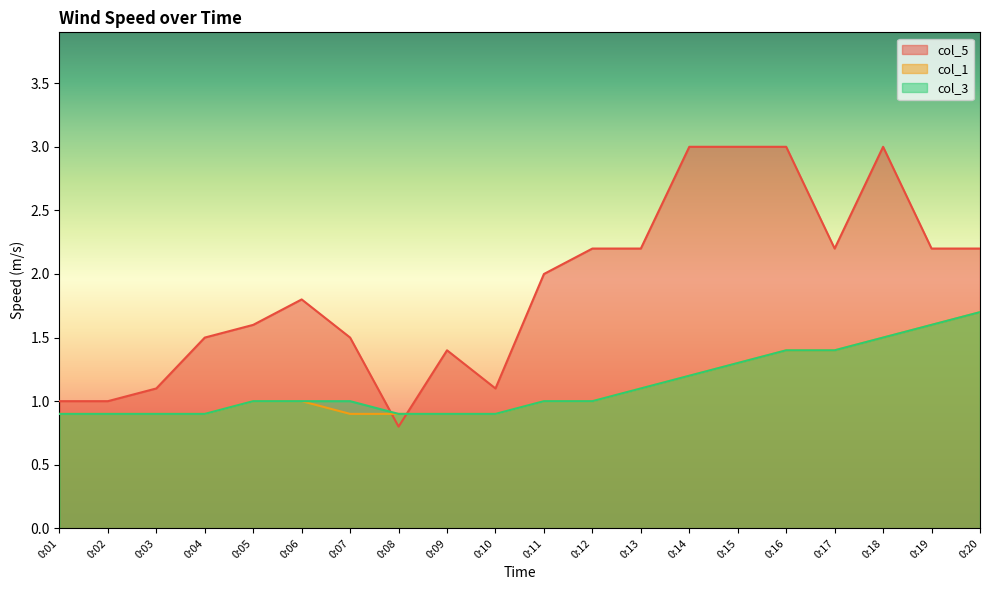

Which series has the largest total across all categories?

col_5